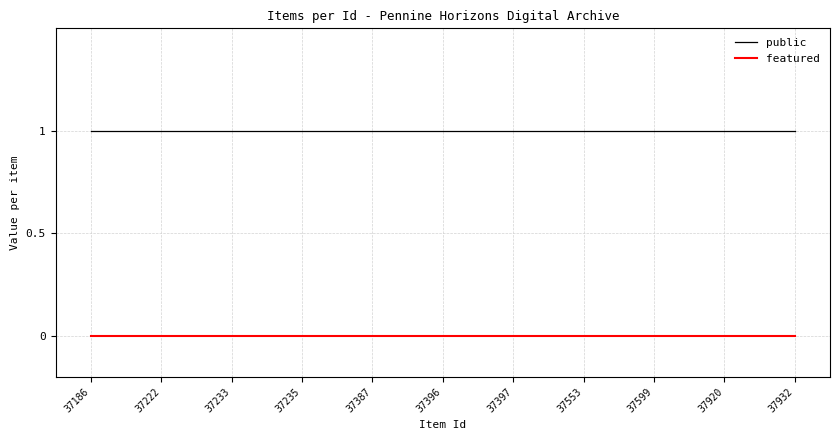

Does the chart have visible grid lines?

Yes